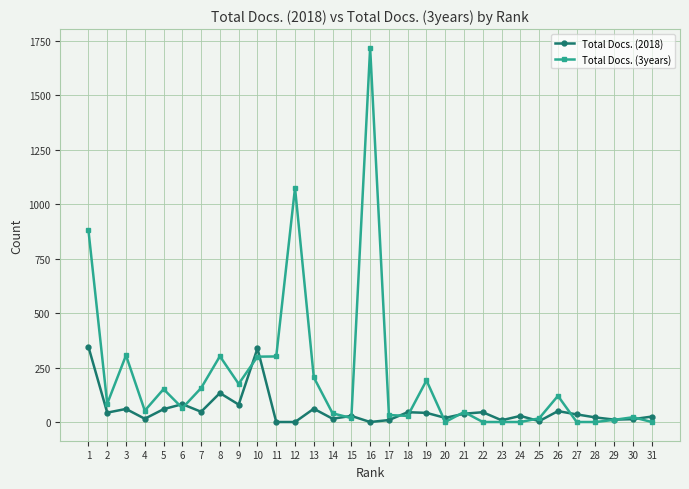

Which series has the widest spread of values?

Total Docs. (3years)